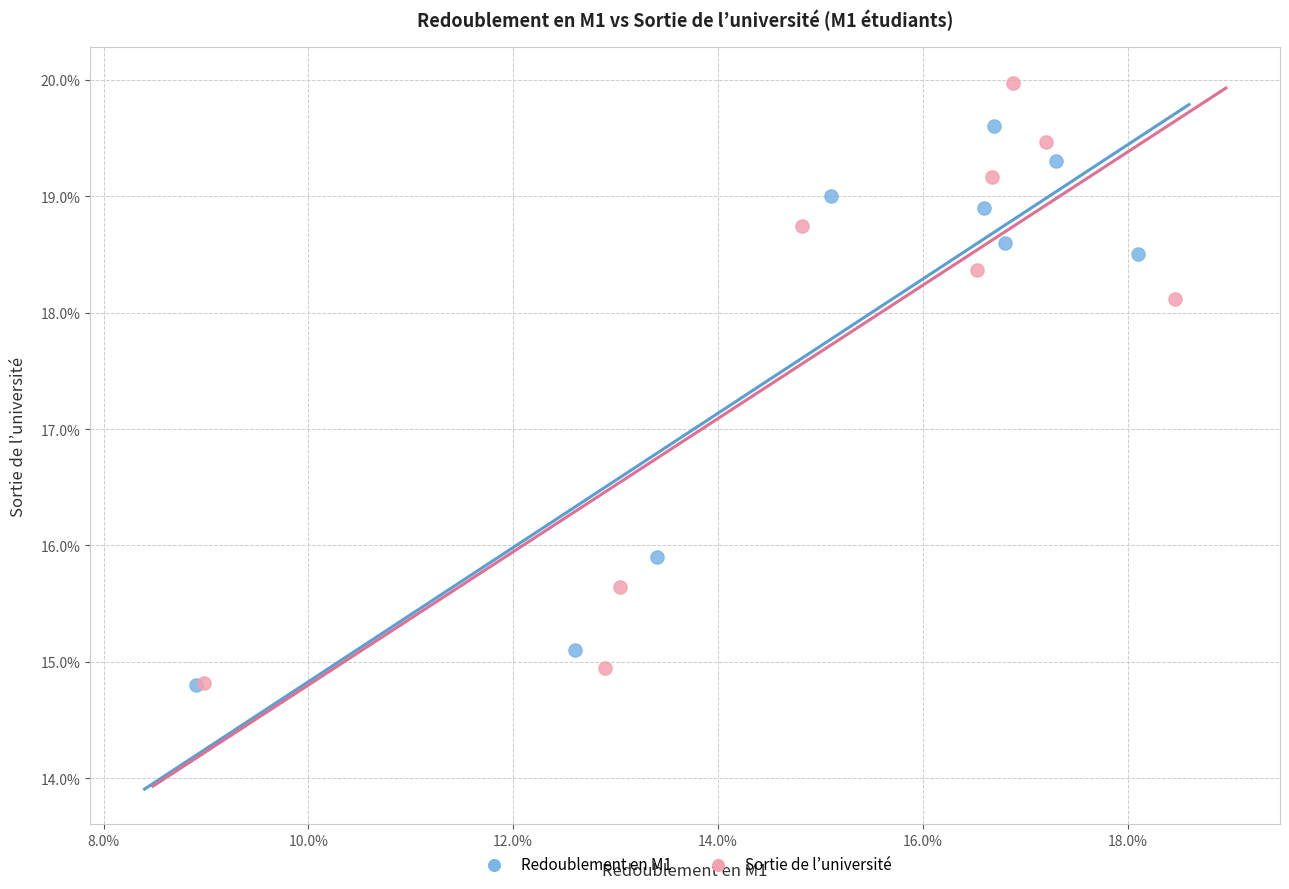

What are all the series names shown in the legend?

Redoublement en M1, Sortie de l’université